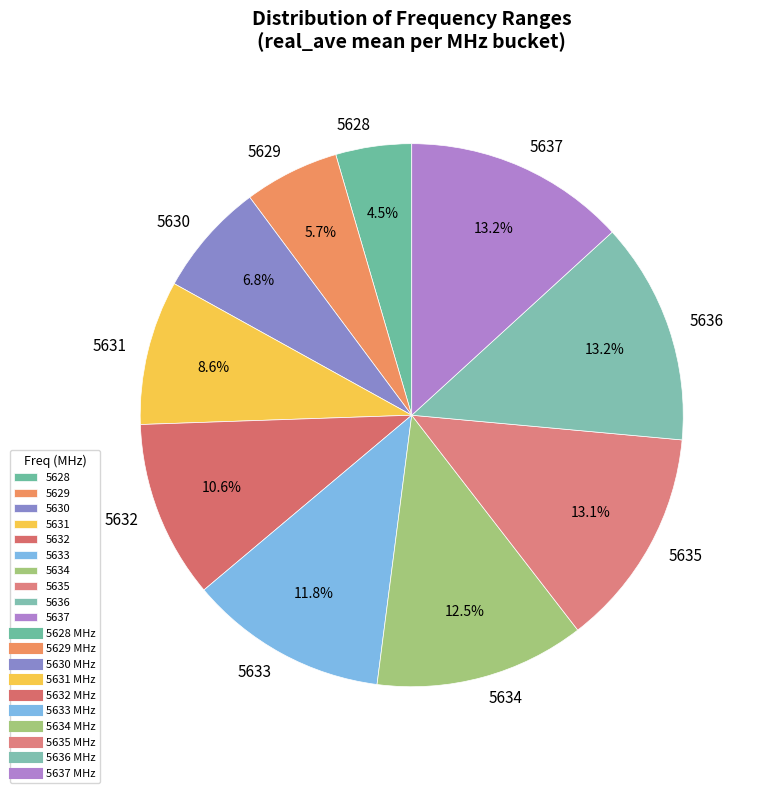

Does any single category account for the majority?

No